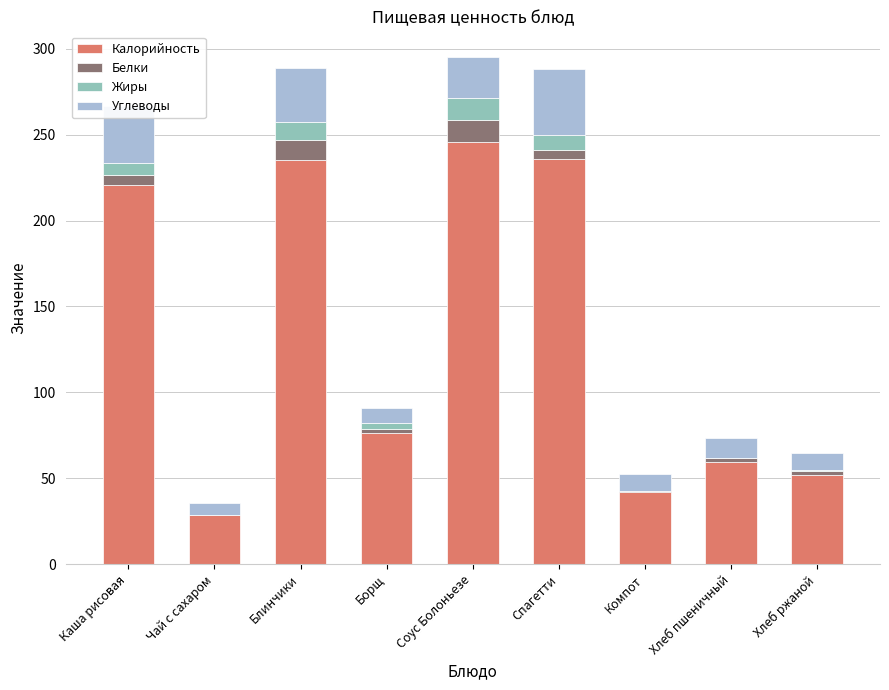

At which label does Калорийность reach its peak?

Соус Болоньезе